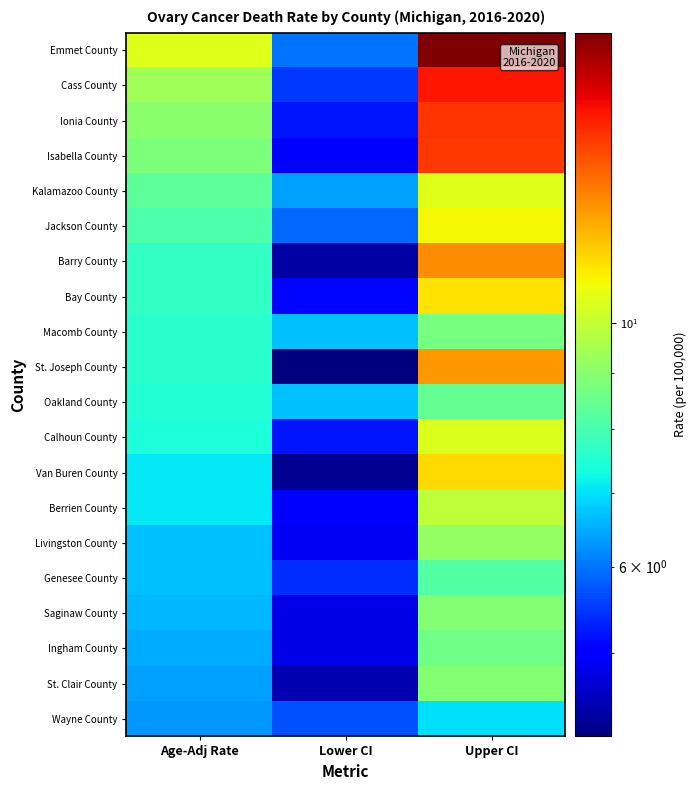

At which category is the sum across all series the highest?

Upper CI